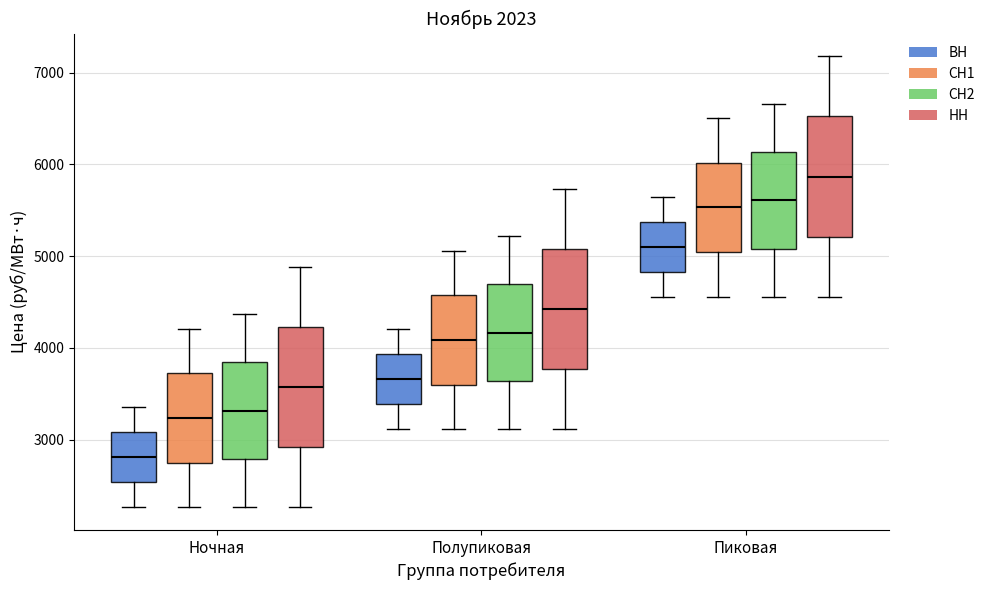

Which box's median line is the lowest?

Ночная (ВН)